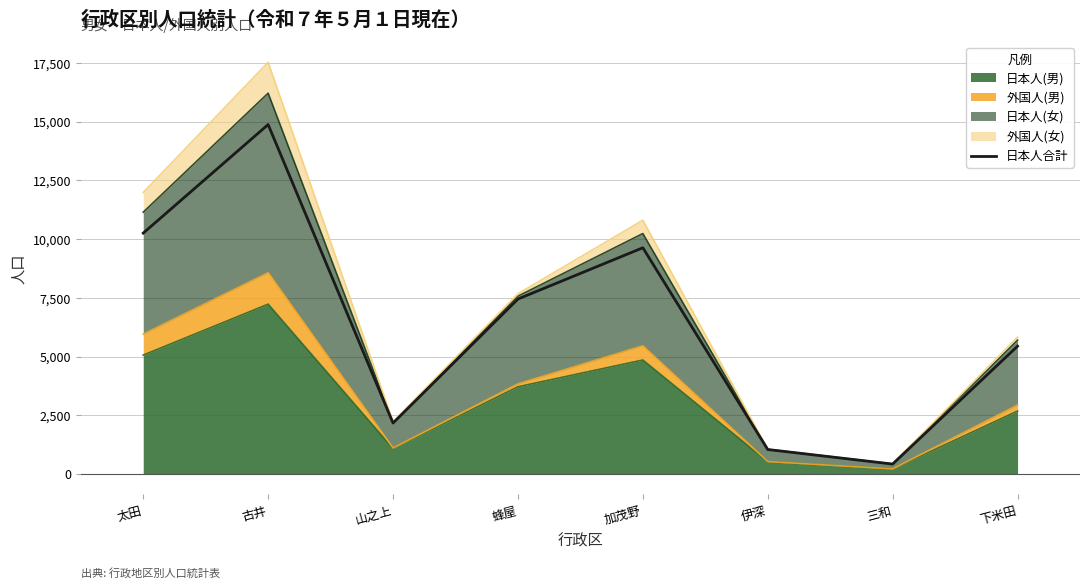

Is it true that the value at 太田 is 17804?

False